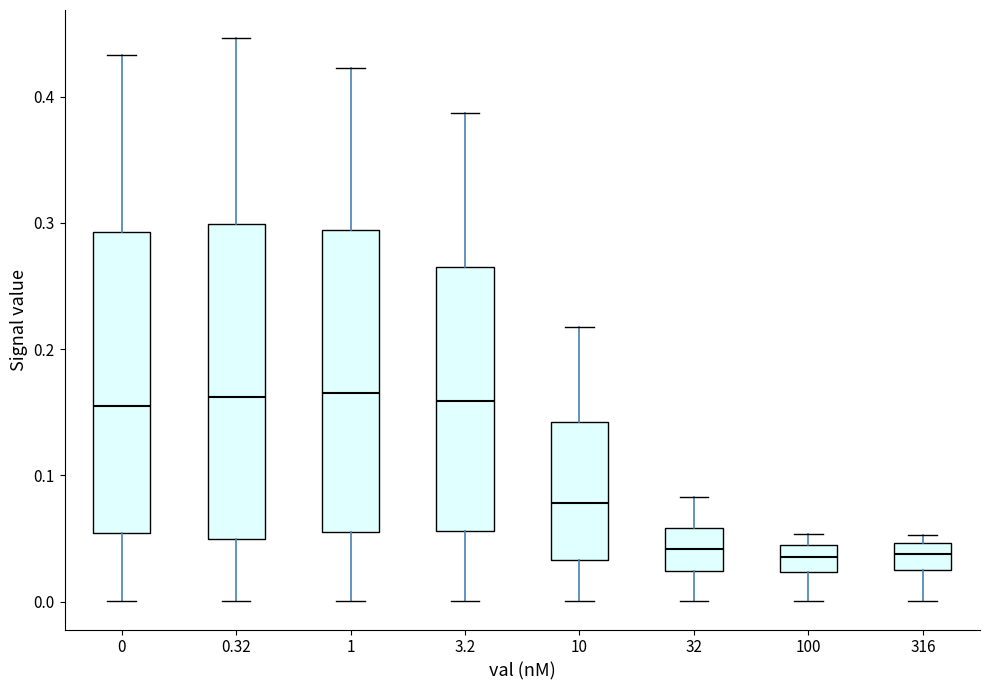

Which box is the tallest, from its lower edge to its upper edge?

0.32